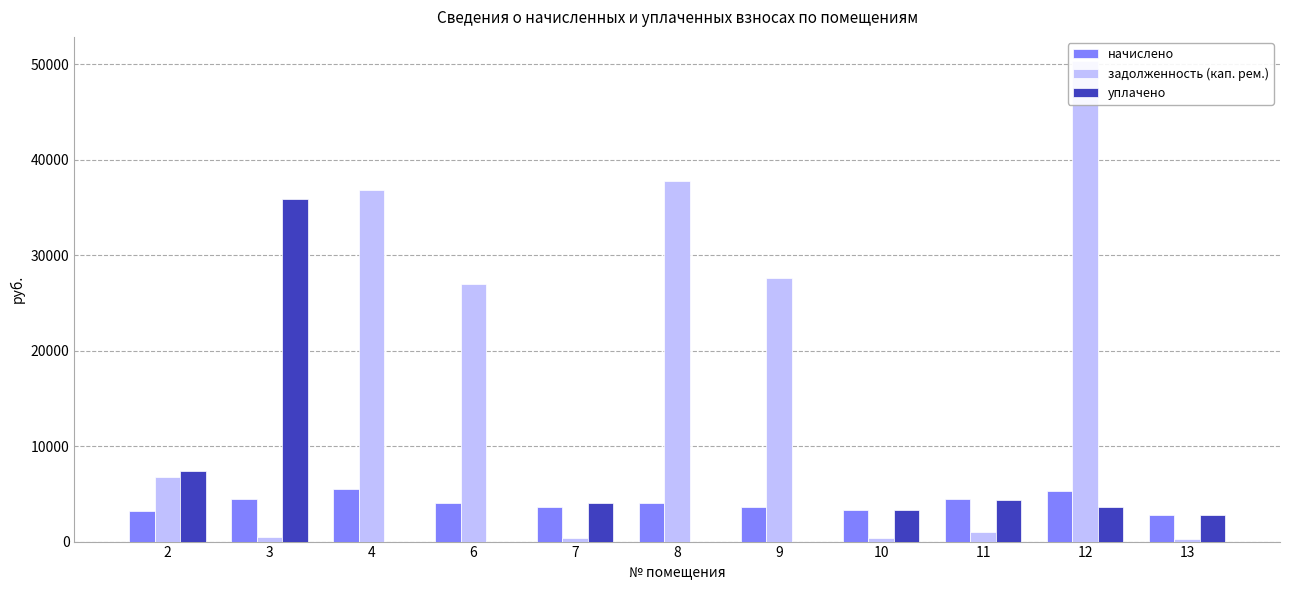

How many data points in начислено are less than 3987?

5